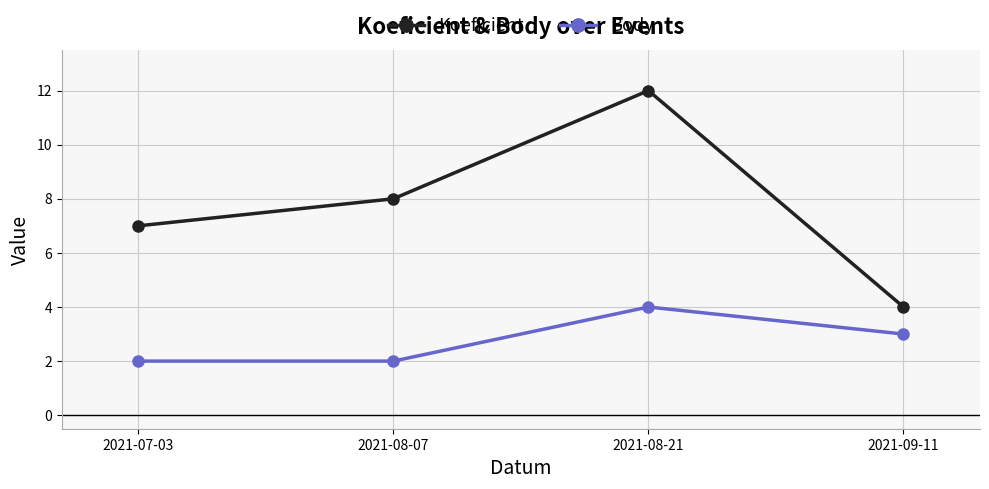

Rank the series at 2021-07-03 from highest to lowest value.

Koeficient, Body